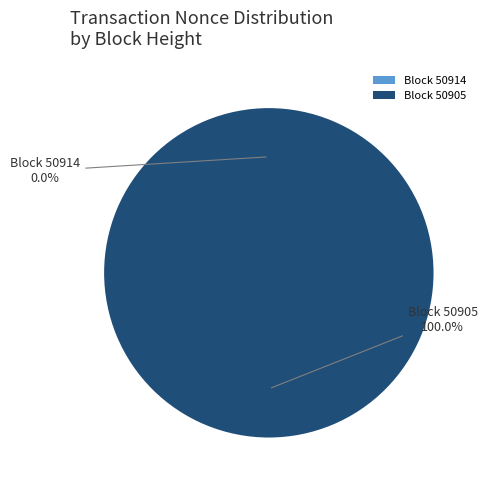

What percentage is the 50905 slice, to the nearest percent?

100%